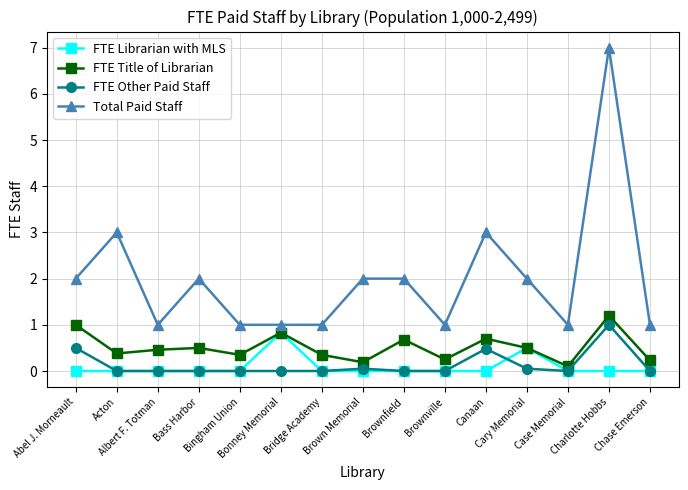

Which series has the widest spread of values?

Total Paid Staff